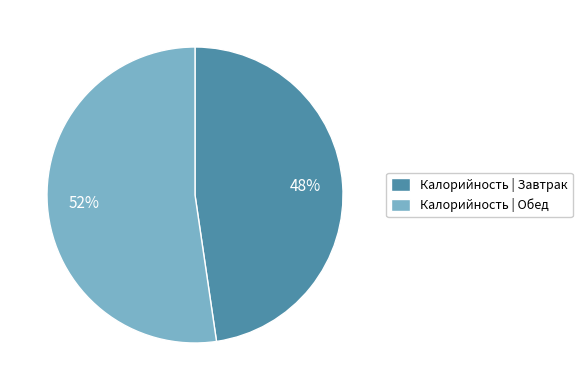

Do Калорийность | Обед and Калорийность | Завтрак together represent more than half of the pie?

Yes